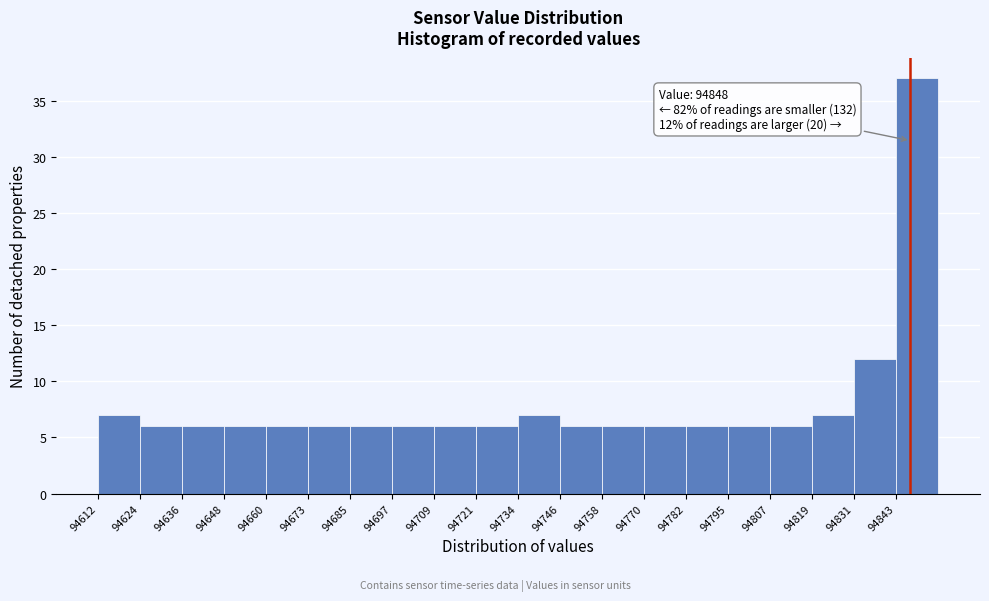

Which range on the x-axis has the tallest bar?

94843.8 to 94856.0